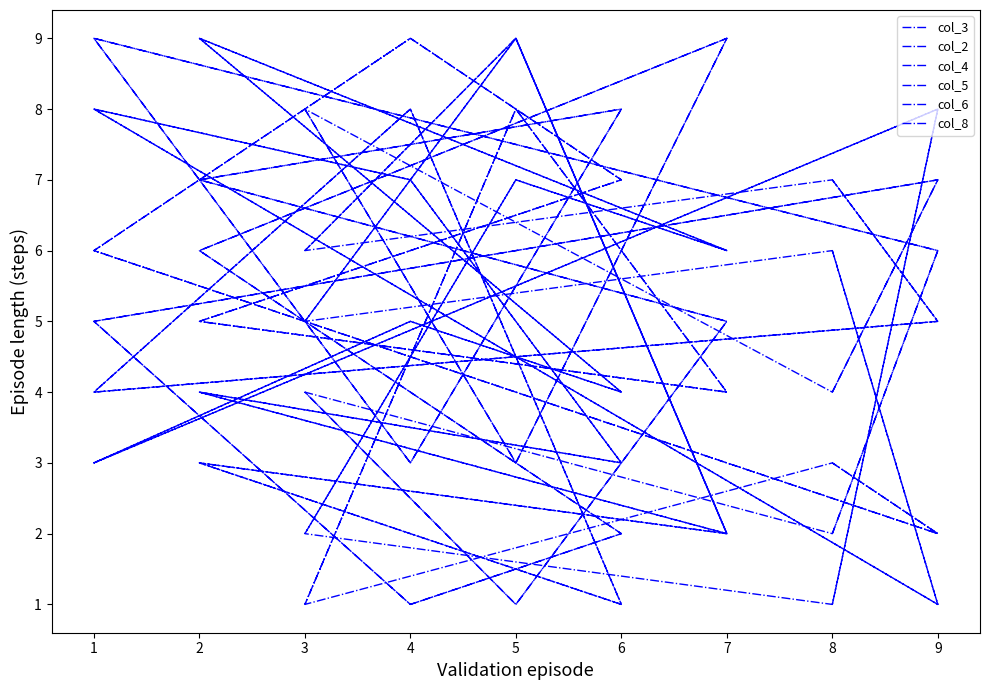

What is the value of the col_4 point at the 17th from the left?

7